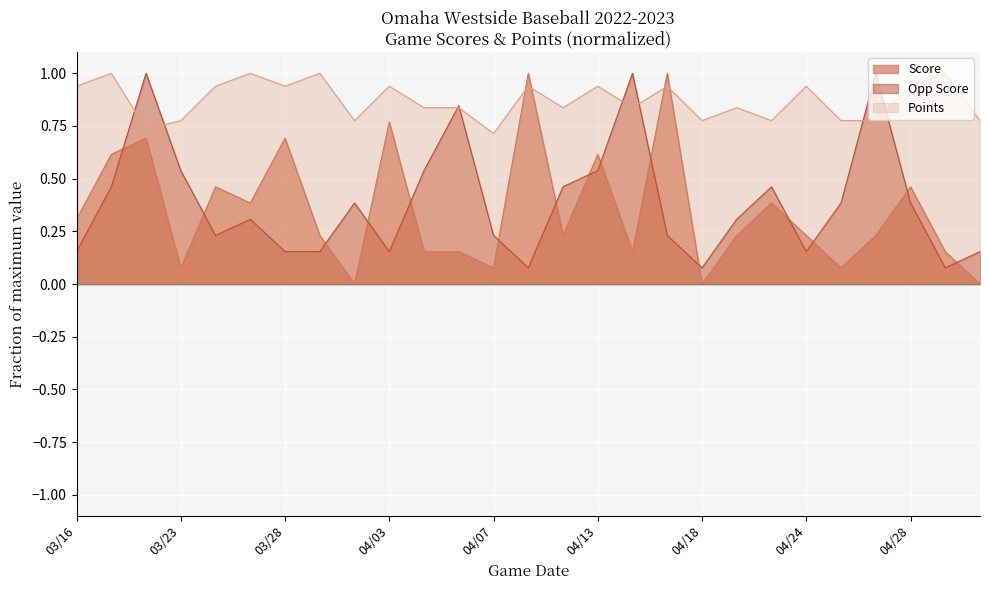

What is the minimum value for Opp Score?

0.1